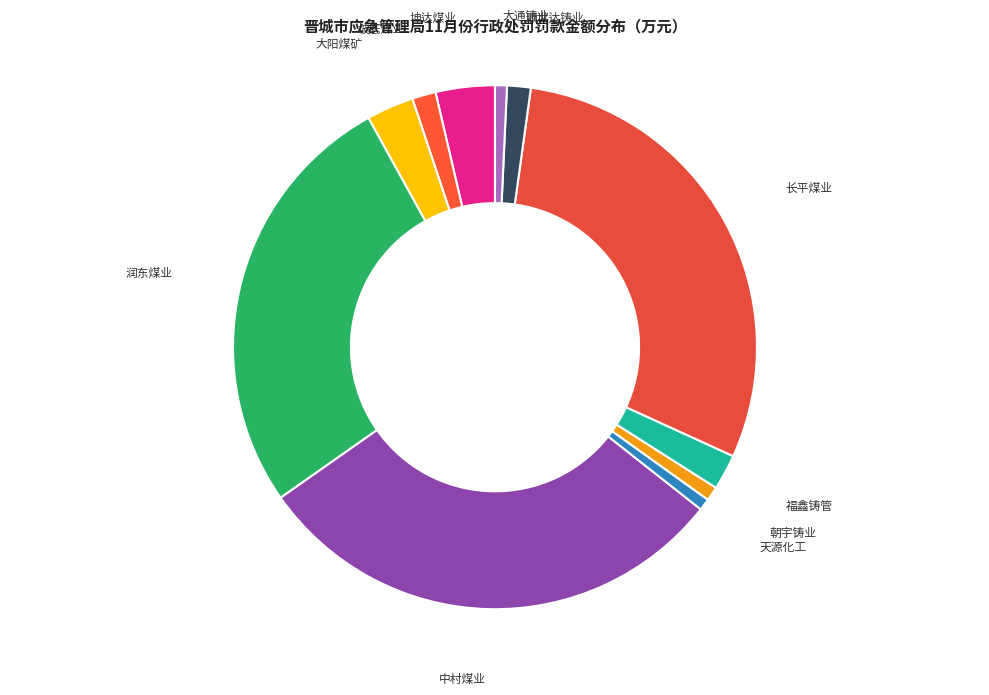

Approximately how many times larger is the value at 润东煤业 compared to 大通铸业?

36.6